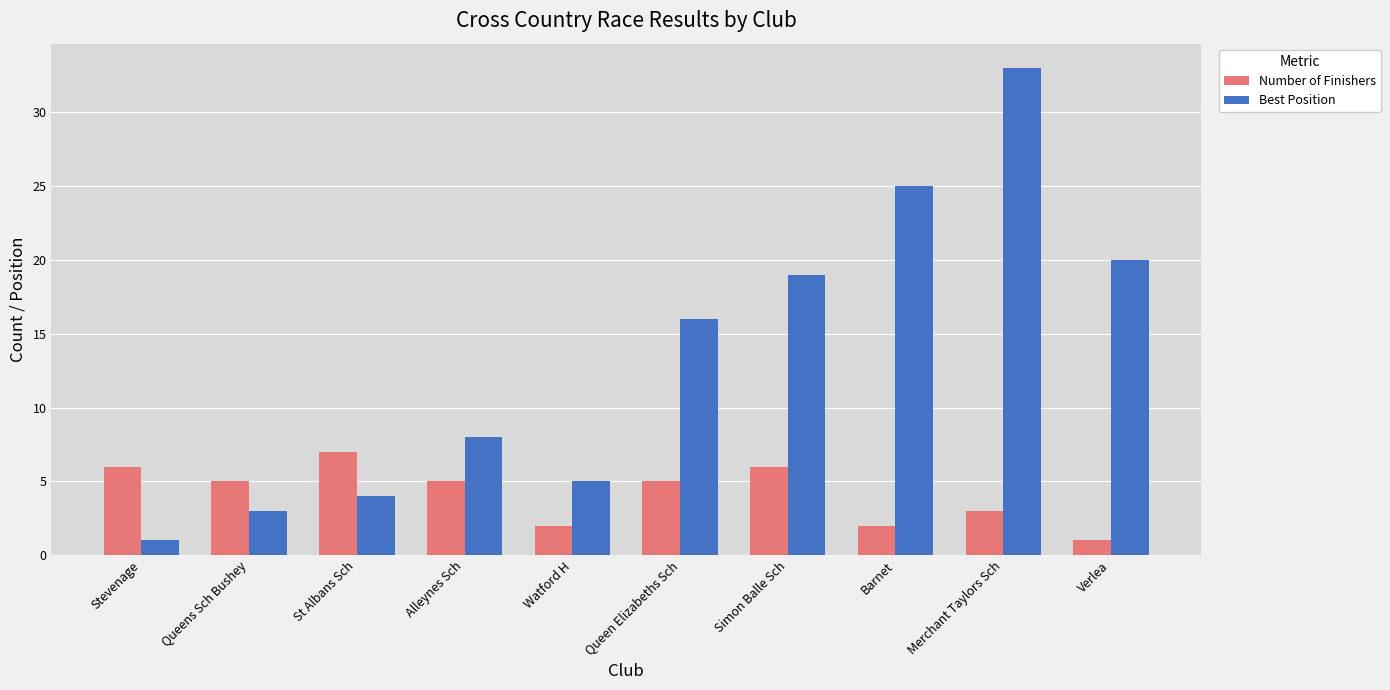

The value of Best Position at Queen Elizabeths Sch is 11. True or false?

False